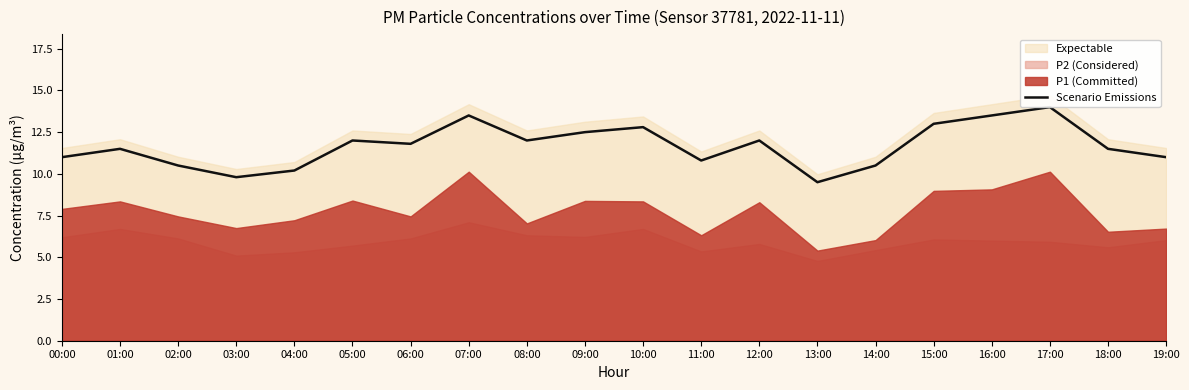

Reading left to right, what are all the values shown in this chart?

00:00=11.0	01:00=11.5	02:00=10.5	03:00=9.8	04:00=10.2	05:00=12.0	06:00=11.8	07:00=13.5	08:00=12.0	09:00=12.5	10:00=12.8	11:00=10.8	12:00=12.0	13:00=9.5	14:00=10.5	15:00=13.0	16:00=13.5	17:00=14.0	18:00=11.5	19:00=11.0